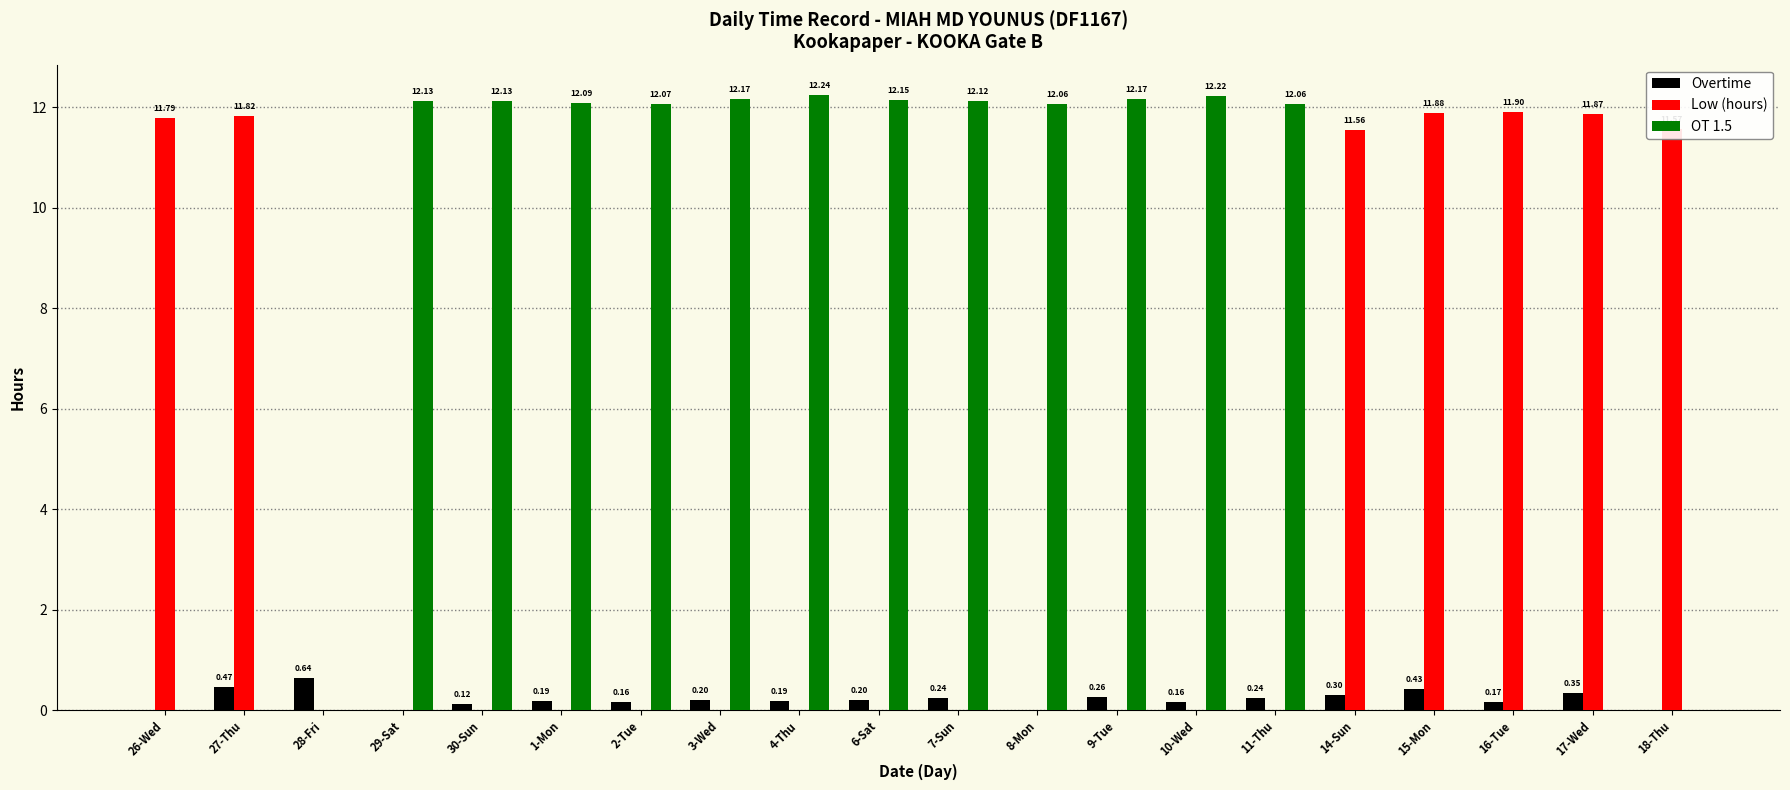

How many values in the OT 1.5 series exceed 12?

12